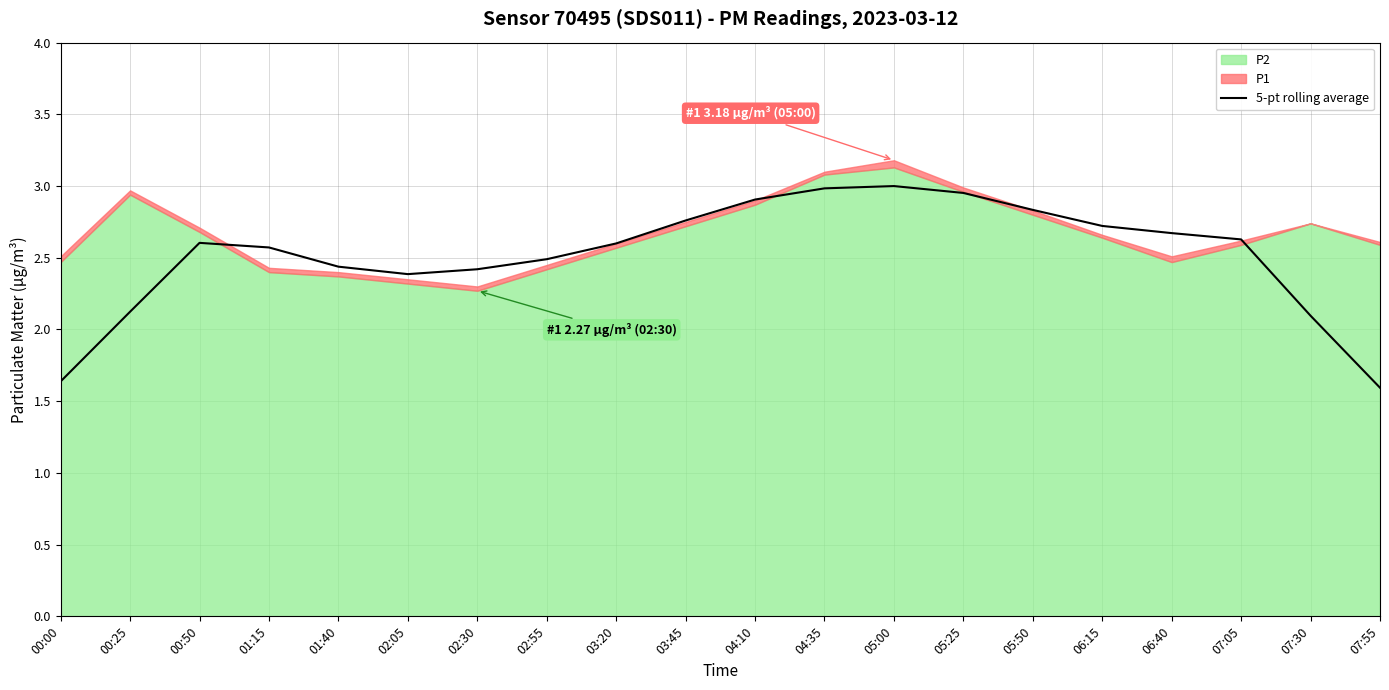

How many points are lower than both their immediate neighbors (excluding endpoints)?

1